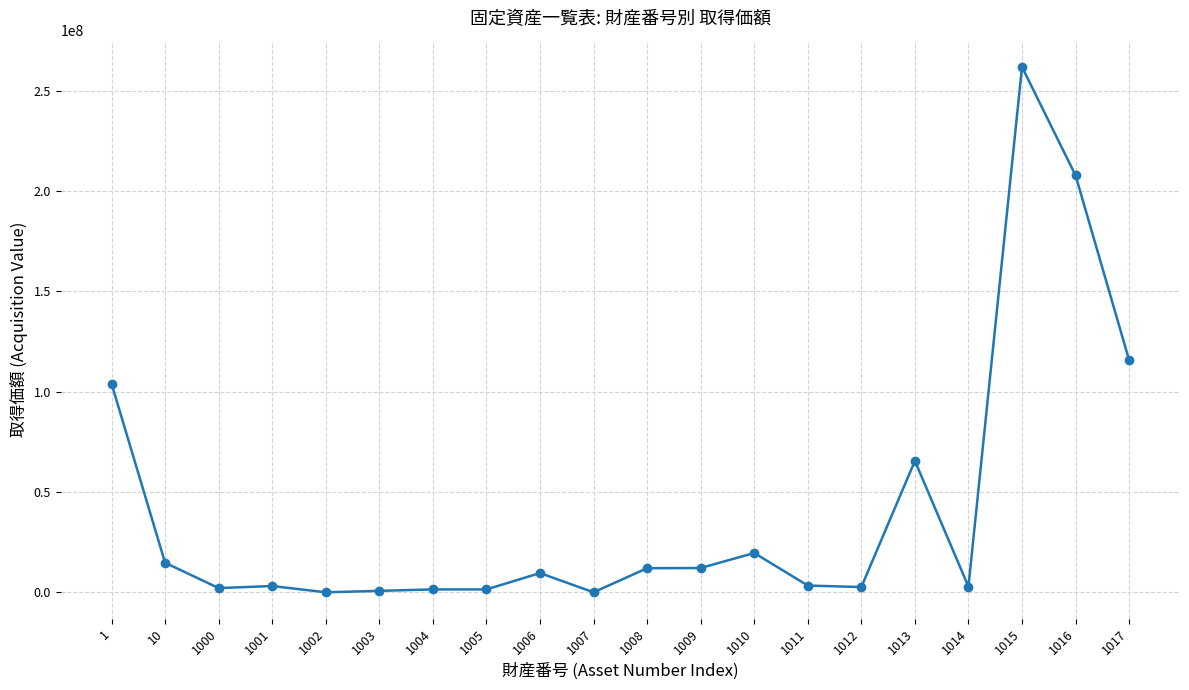

What value does the data have at 1015?

261950000